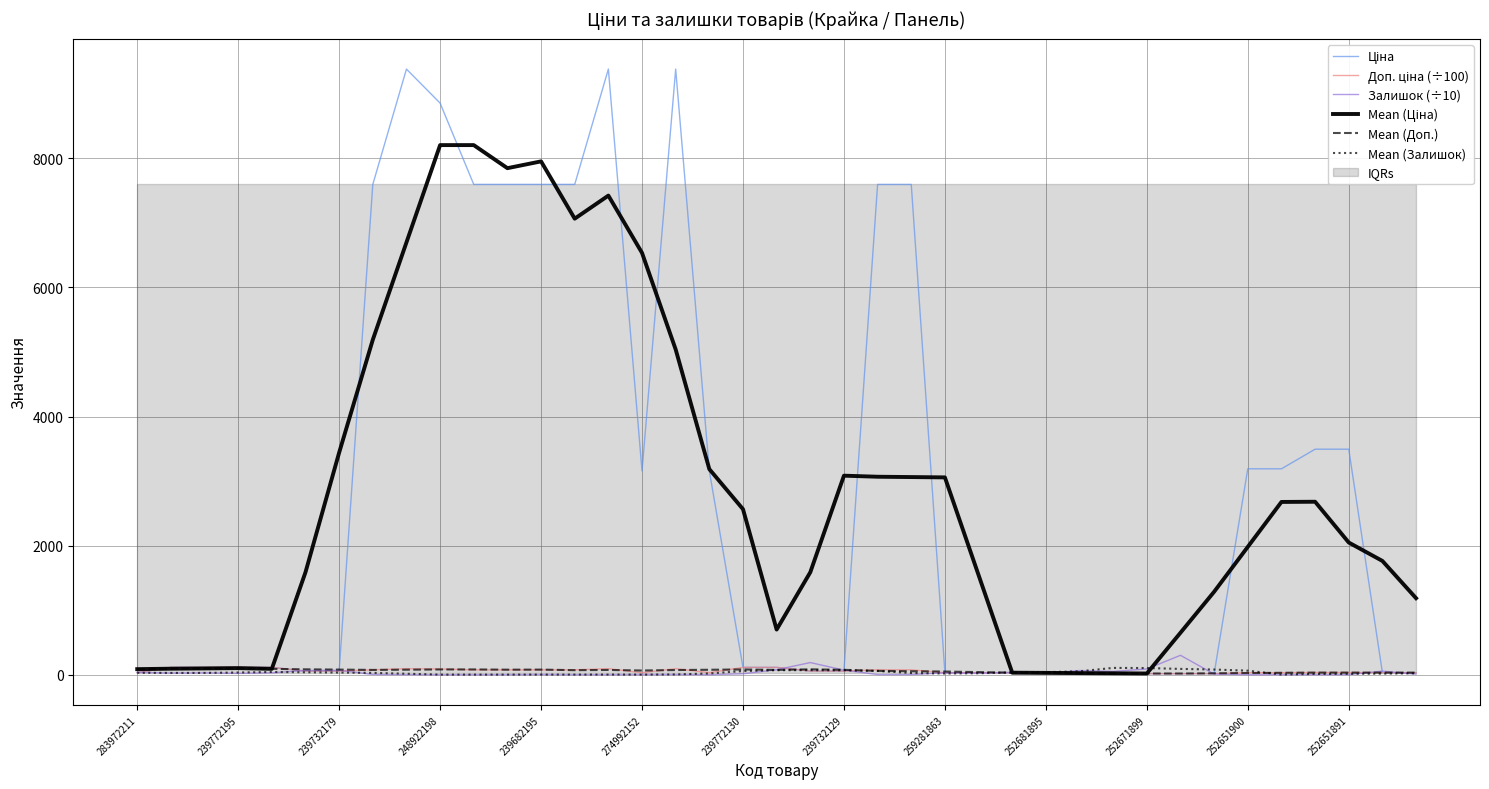

Which series ends up on top after the final intersection of Mean (Доп.) and Mean (Залишок)?

Mean (Доп.)